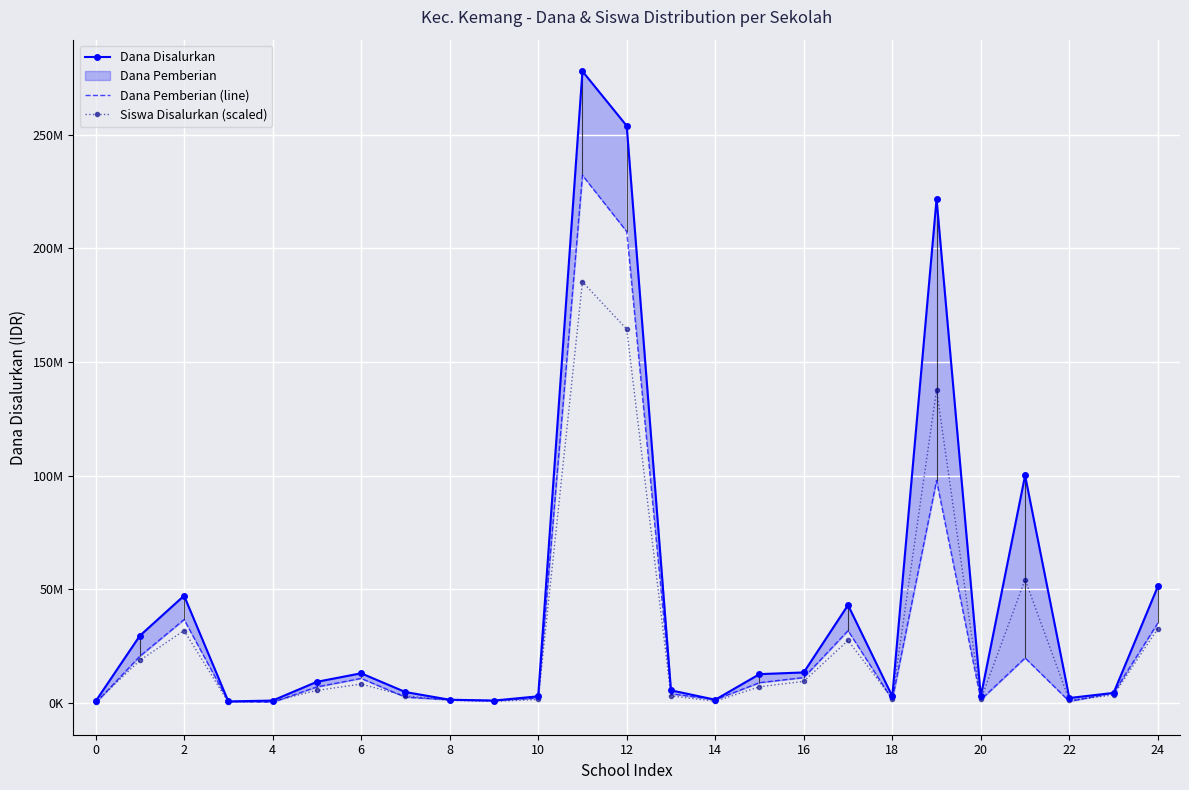

What is the total value across all series at 17?

102547952.6